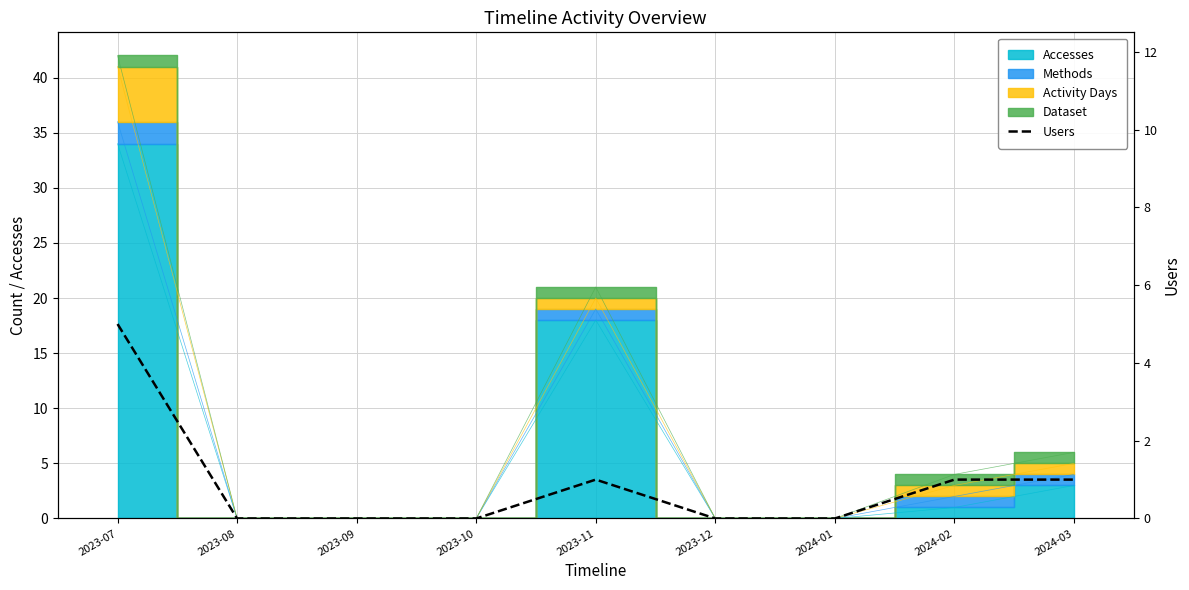

What is the label of the 1st point from the left?

2023-07